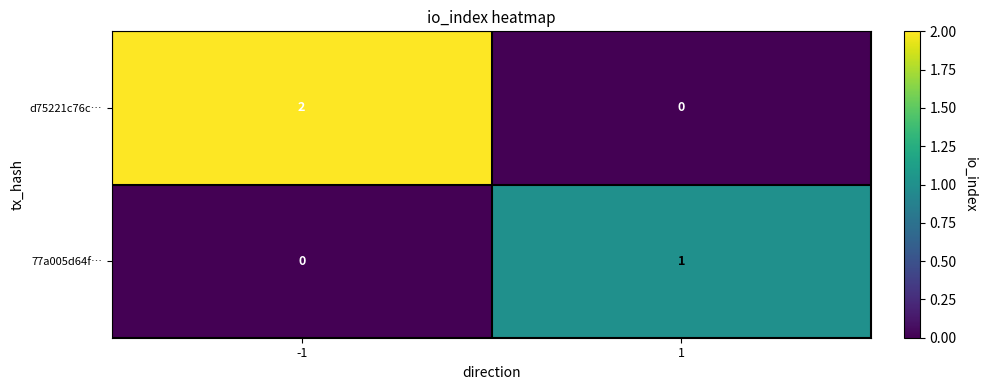

Count the number of categories in the chart.

2